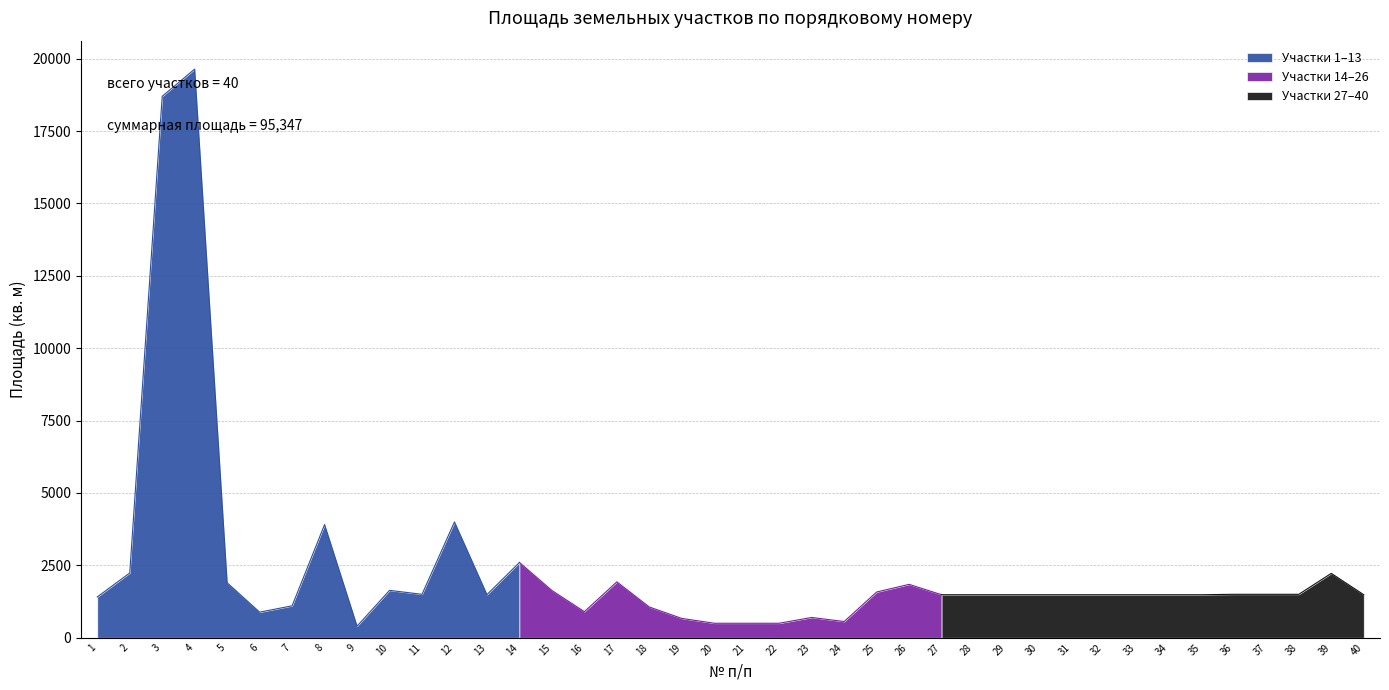

How many data points are less than 1485?

12